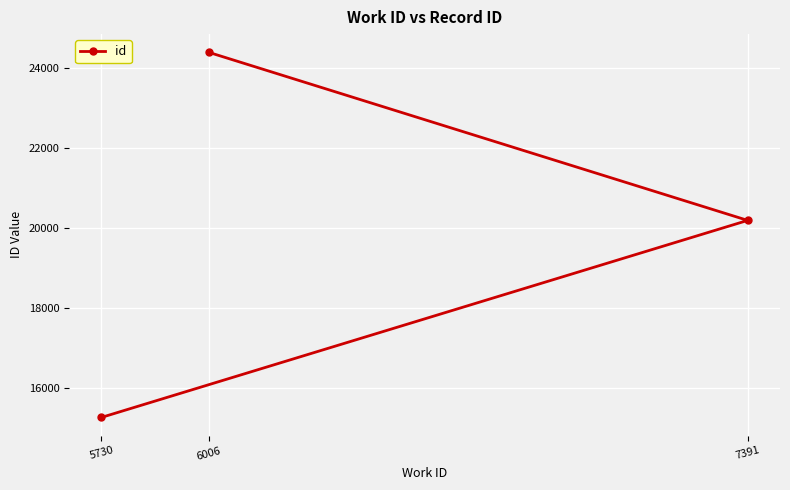

True or false: the data shows 24401 at 6006.

True